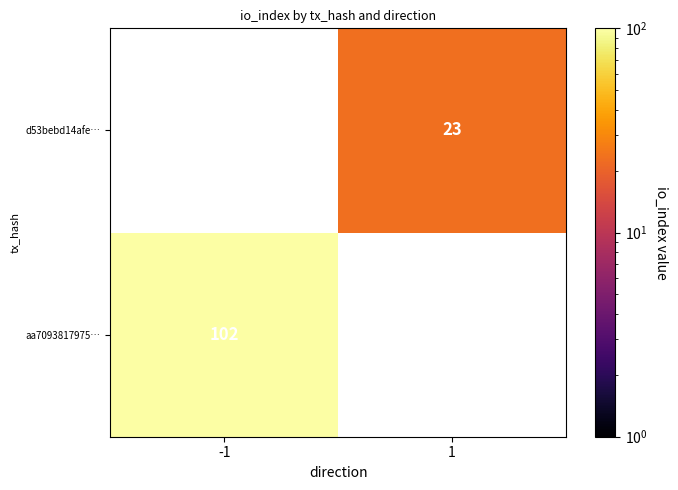

How many series are shown in this chart?

2